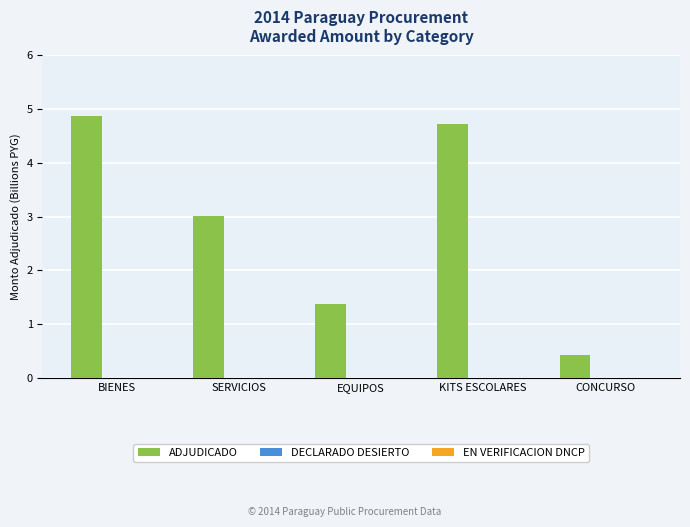

Rank the categories by value from highest to lowest.

BIENES, KITS ESCOLARES, SERVICIOS, EQUIPOS, CONCURSO